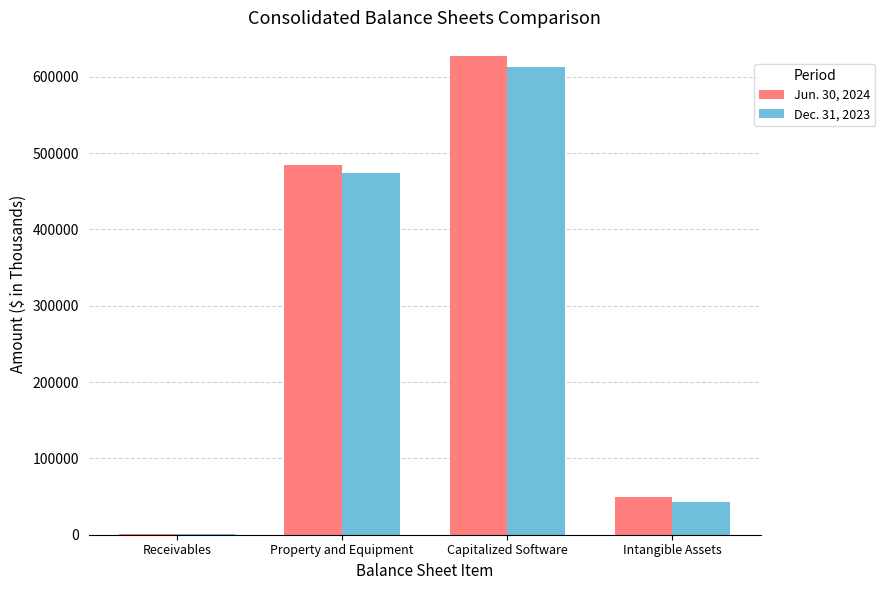

Is it true that Dec. 31, 2023 equals 474034 at Property and Equipment?

True